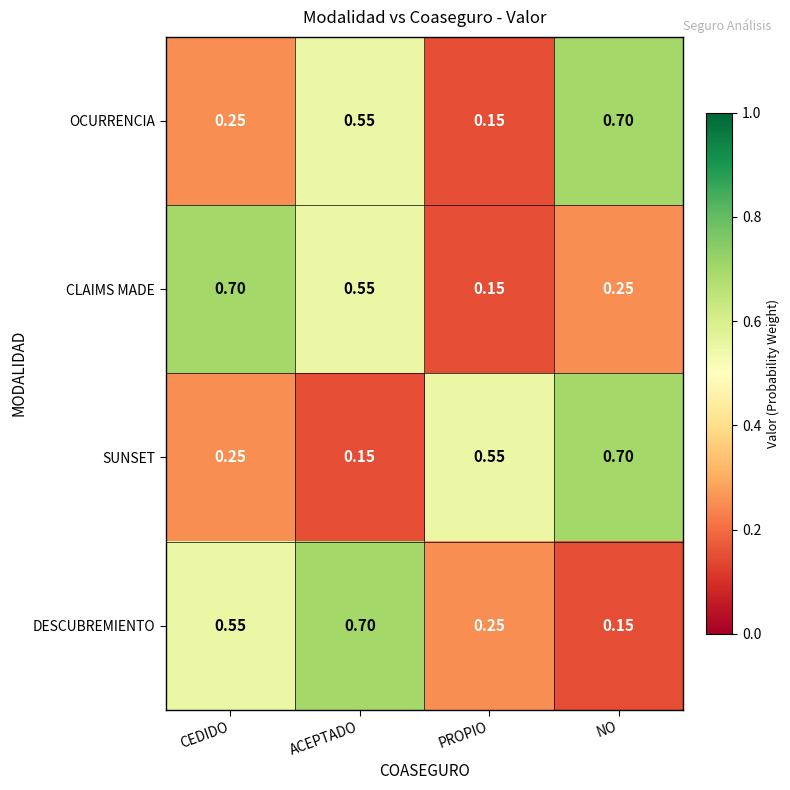

Which series changed the most between PROPIO and NO?

OCURRENCIA